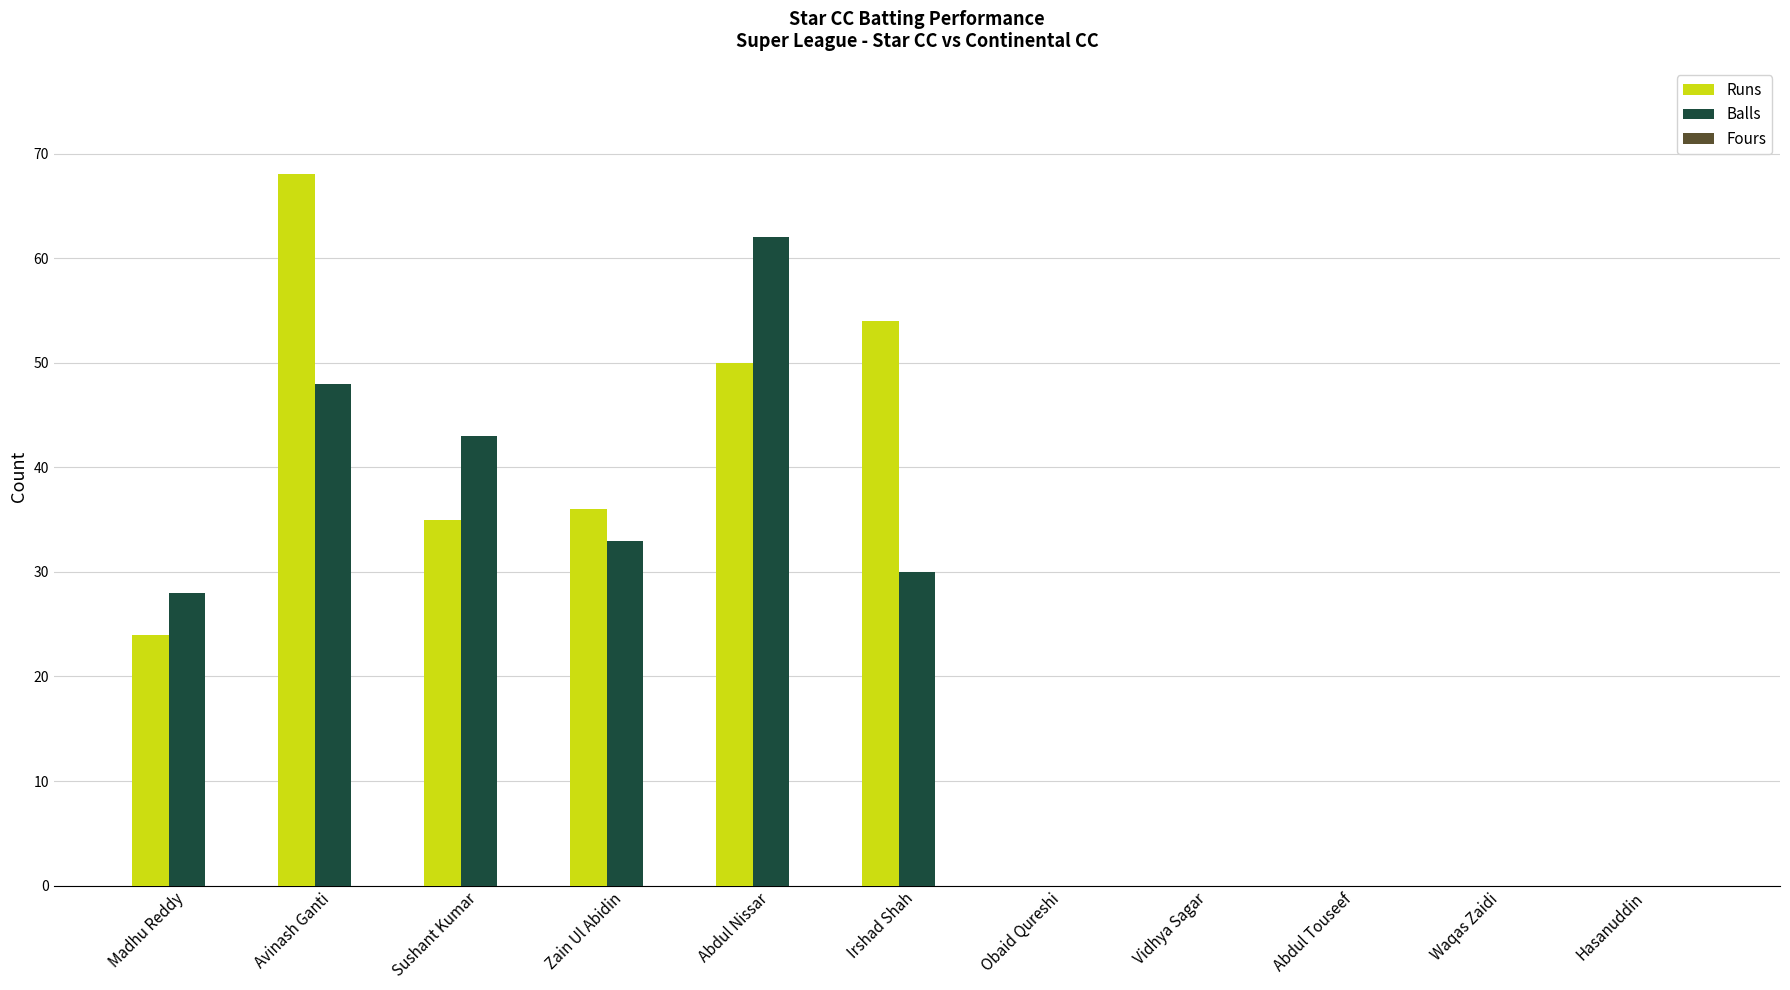

What is the greatest value displayed?

68